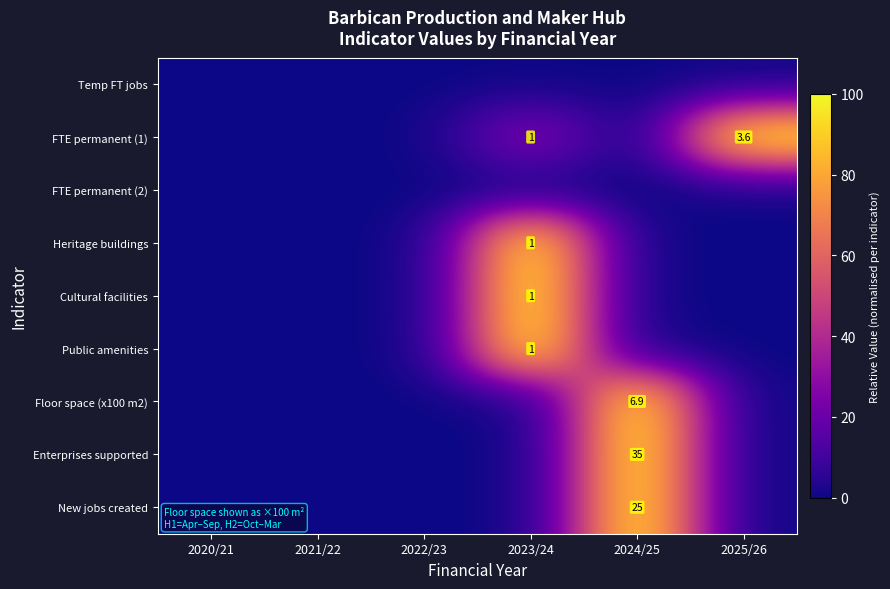

The New jobs created series shows 11.9 at 2024/25. True or false?

False